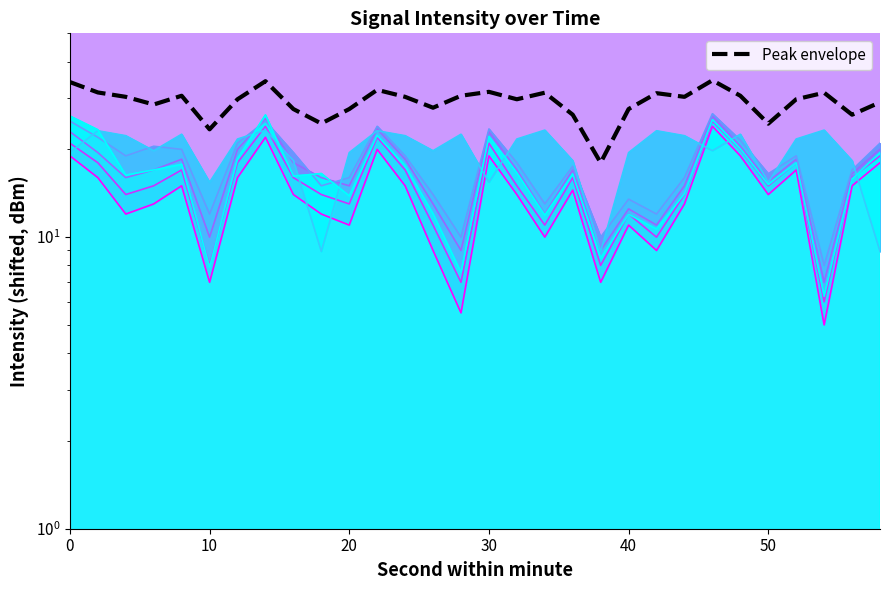

What is the average value?

29.1